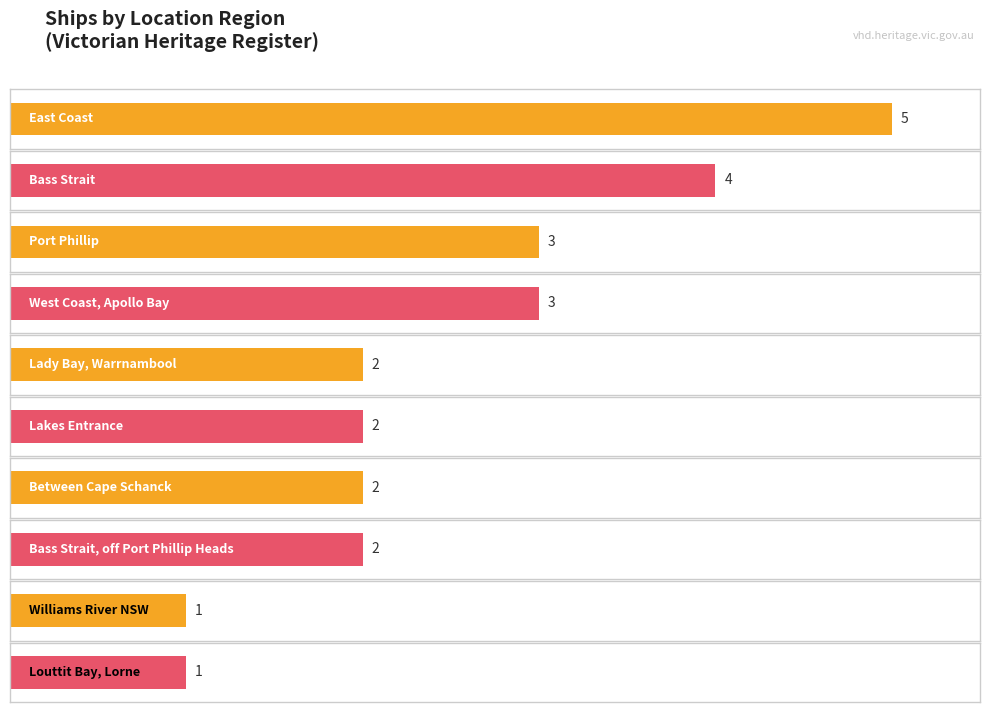

True or false: the data shows 5 at West Coast, Apollo Bay.

False